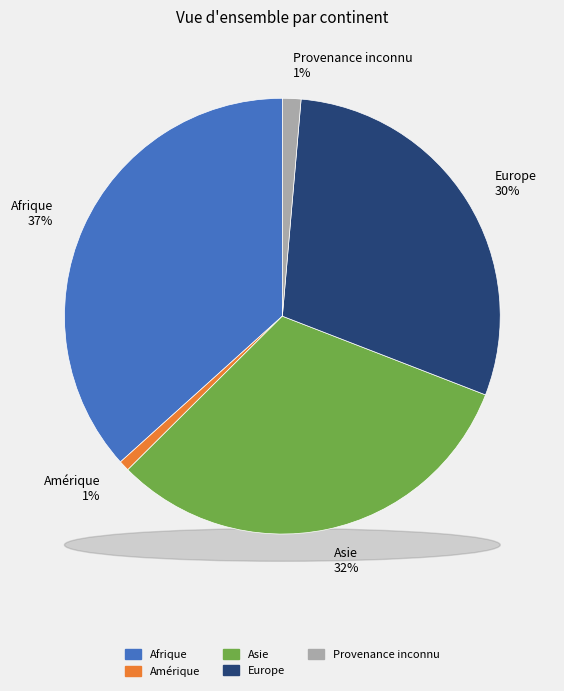

Does Asie account for over 50% of the chart?

No